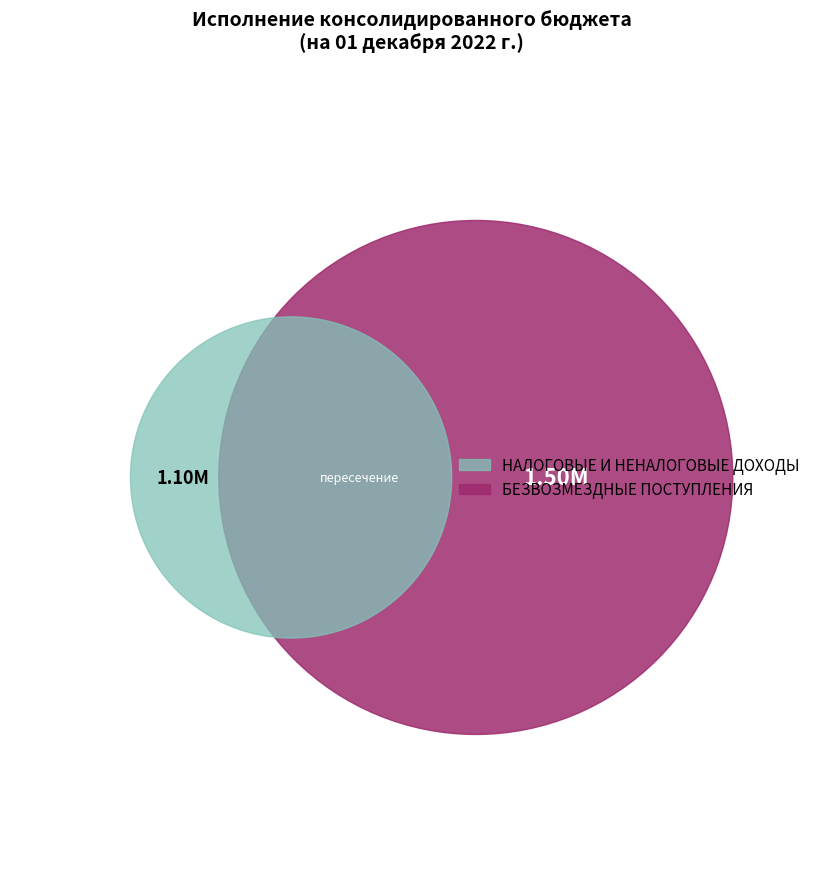

How many slices are in this pie chart?

2